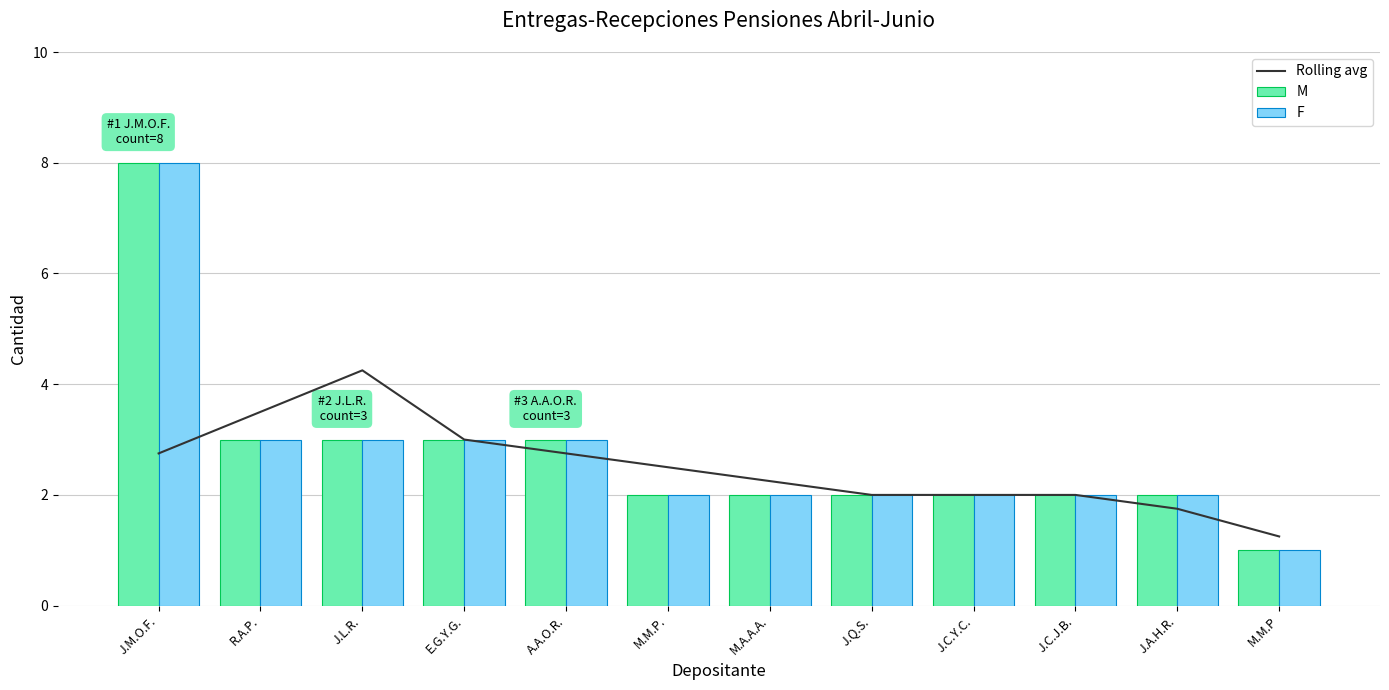

At which label does F first exceed 2?

J.M.O.F.